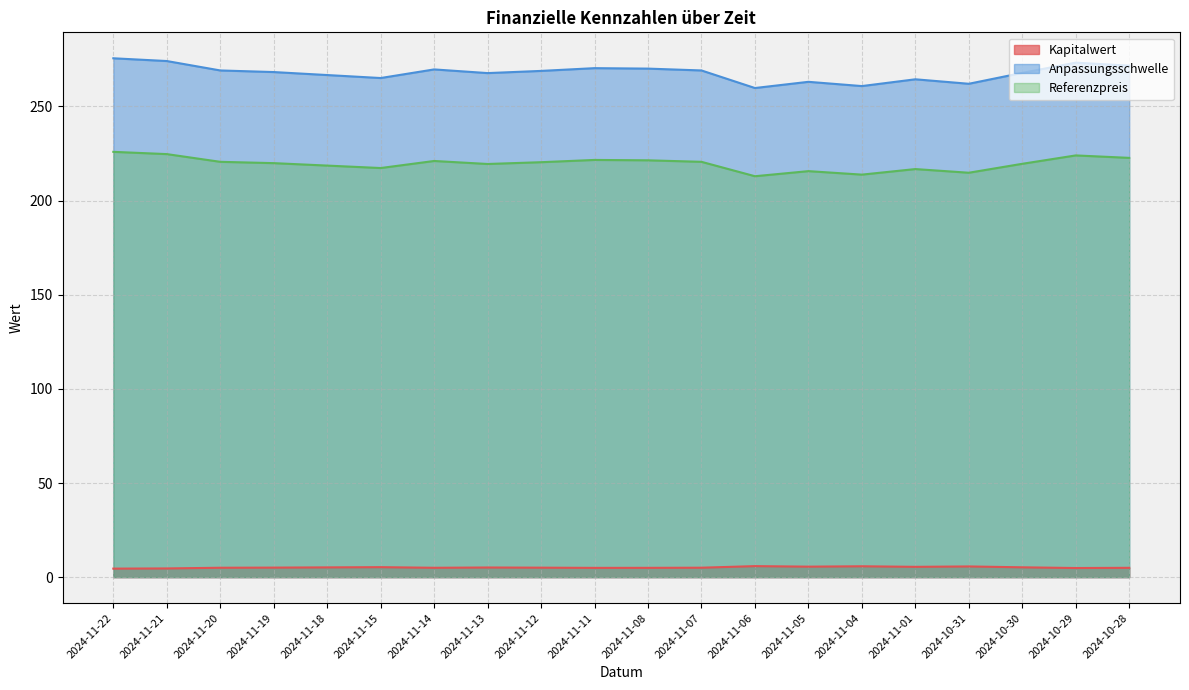

How many interior local valleys does the Kapitalwert series have?

5